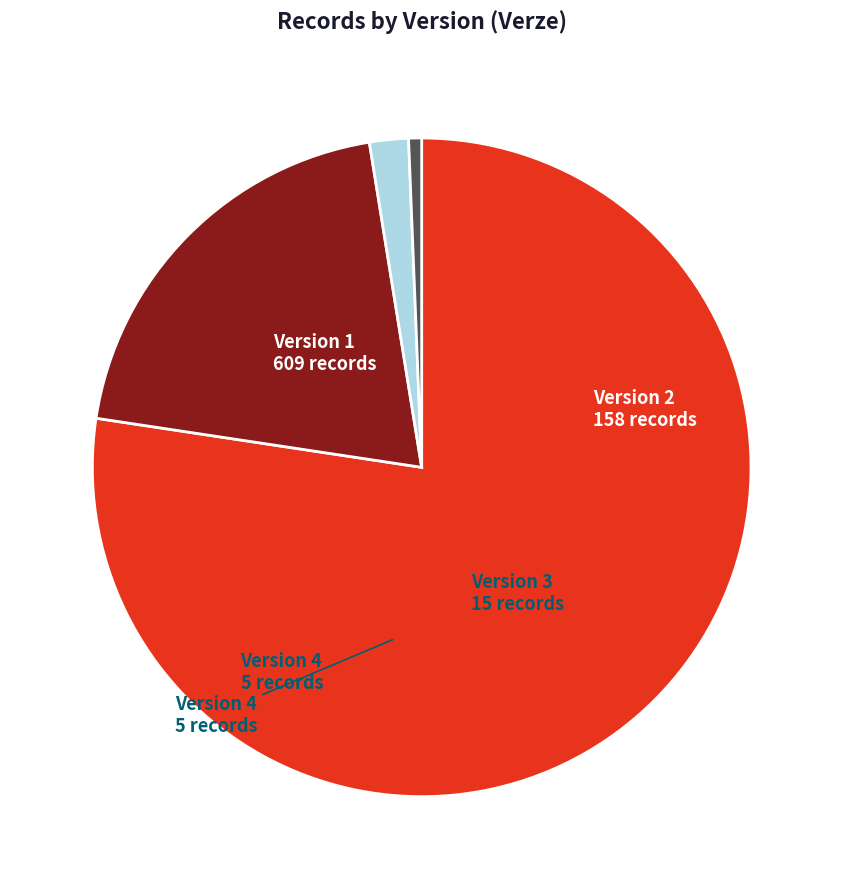

Does any single category account for the majority?

Yes